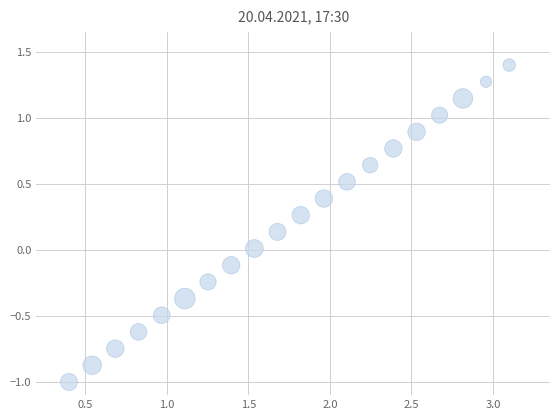

What is the range of Y values (max minus min)?

2.4